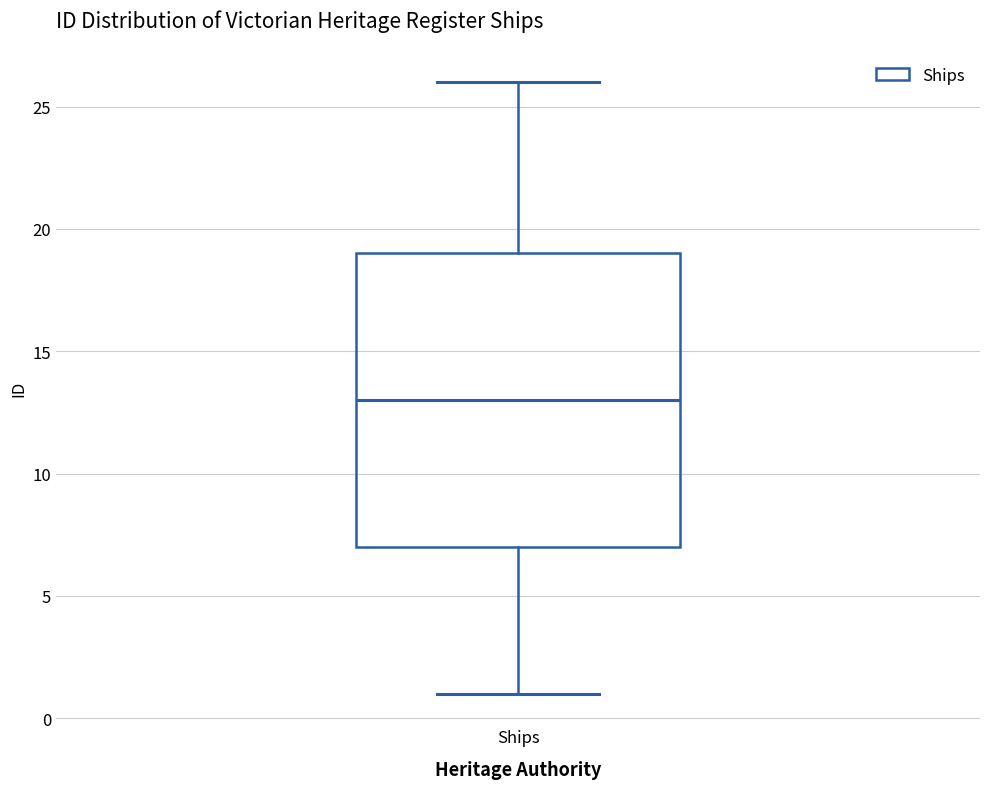

Where does the upper whisker of the box for Ships end on the y-axis? The values are not printed on the chart, so give them approximately, as read against the axis.

26